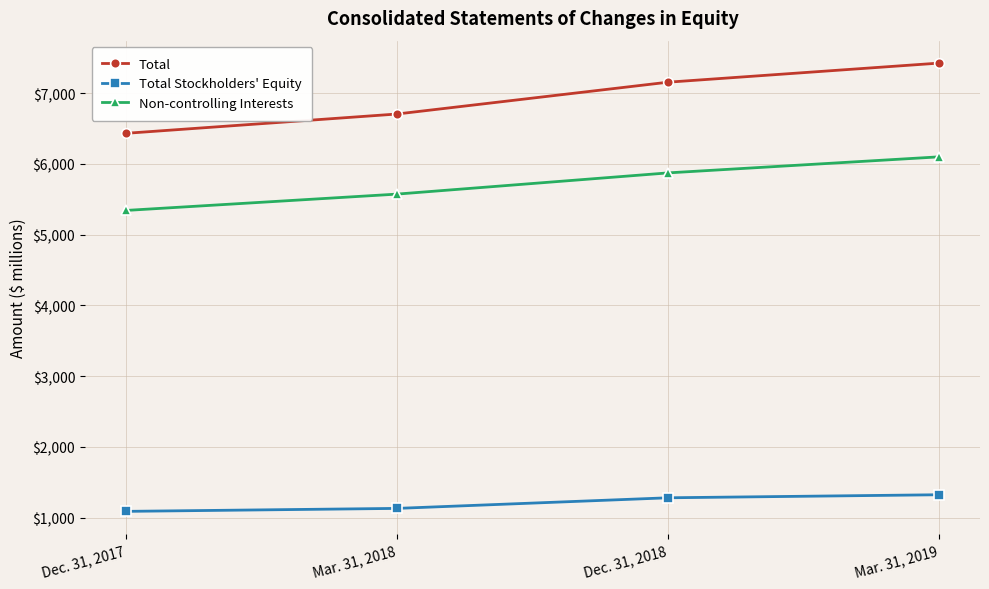

The value of Total at Mar. 31, 2019 is 7426. True or false?

True